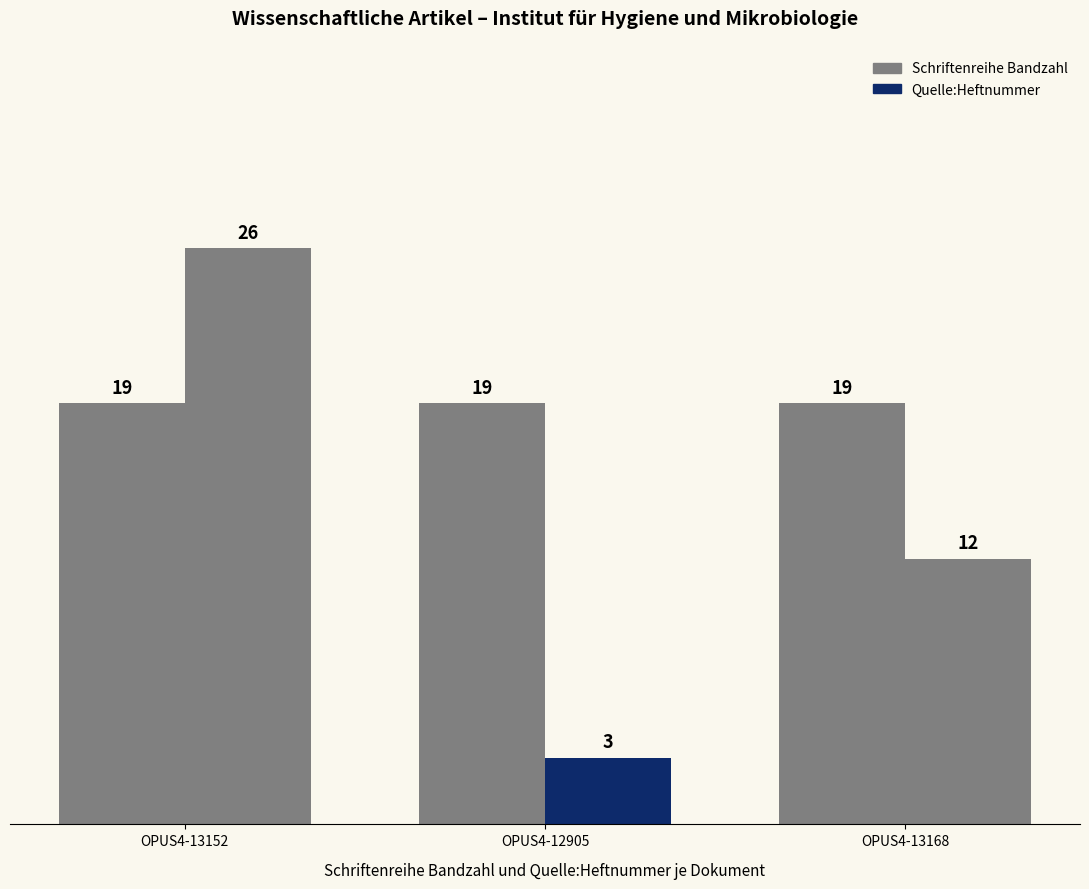

Does the chart contain any negative values?

No